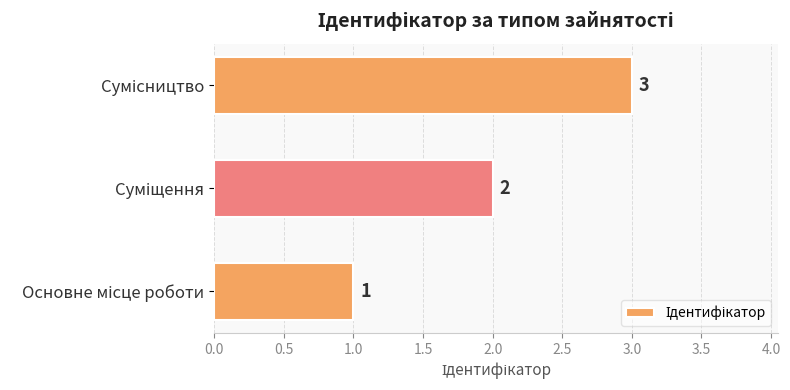

What is the sum of all values?

6